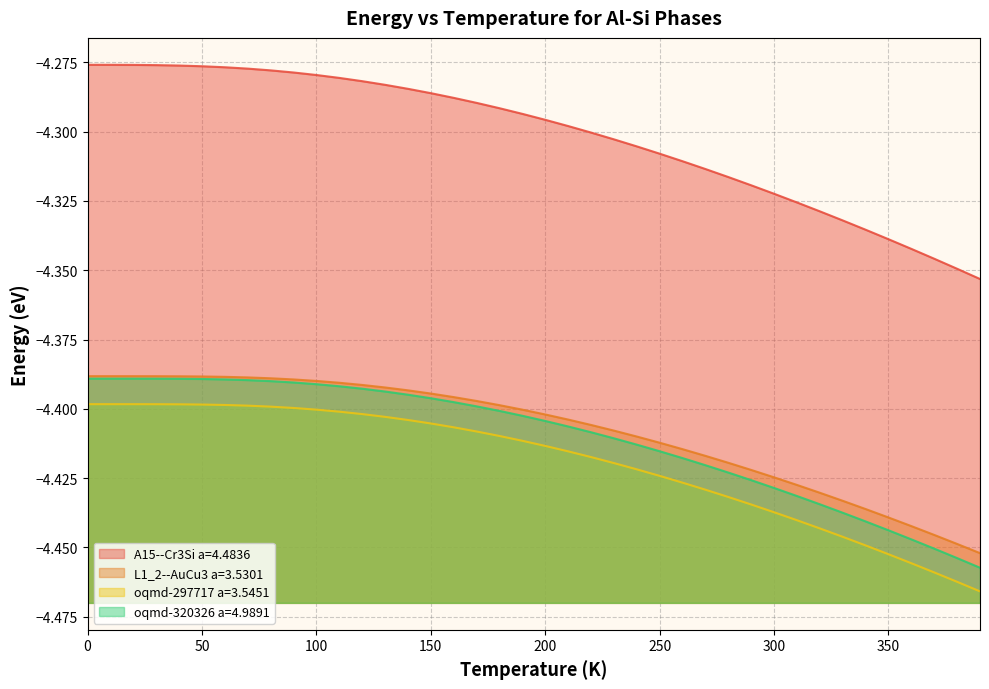

Which category has the lowest value across all series?

390